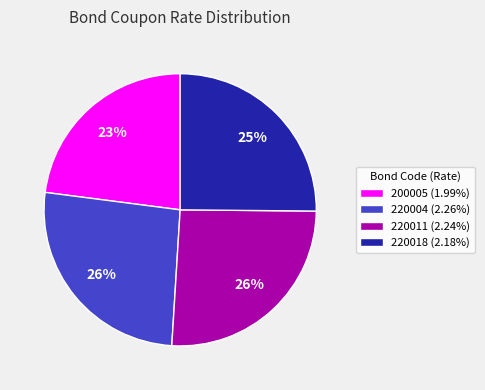

Approximately how many times larger is the value at 220018 (2.18%) compared to 200005 (1.99%)?

1.1